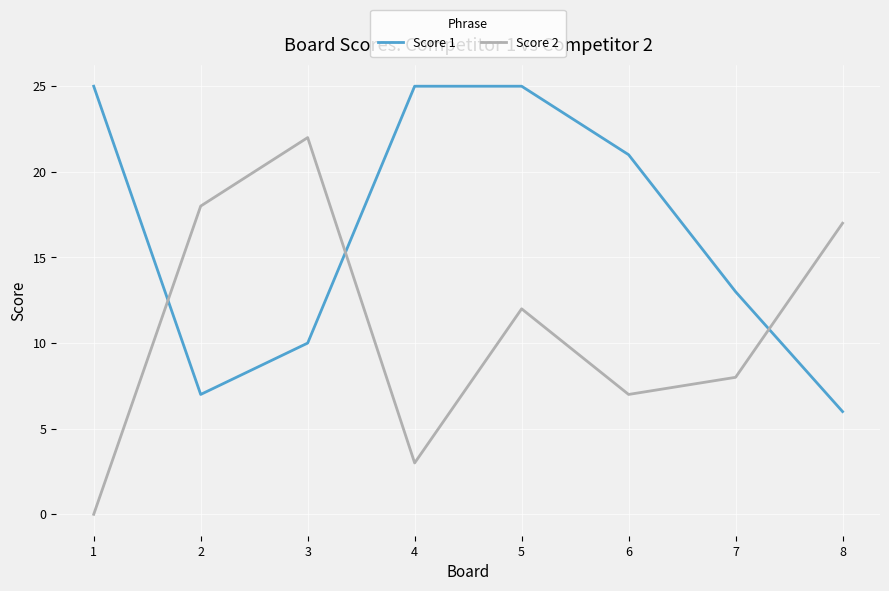

Rank the series at 4 from highest to lowest value.

Score 1, Score 2